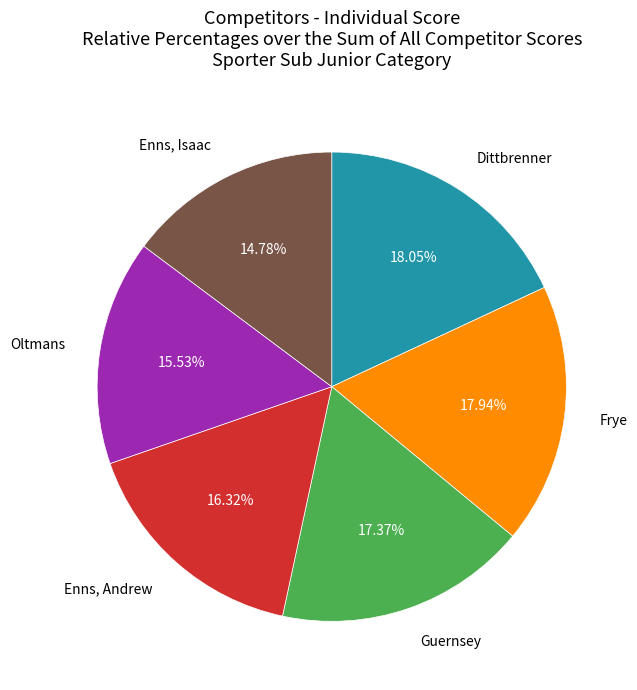

How many segments does this pie chart have?

6